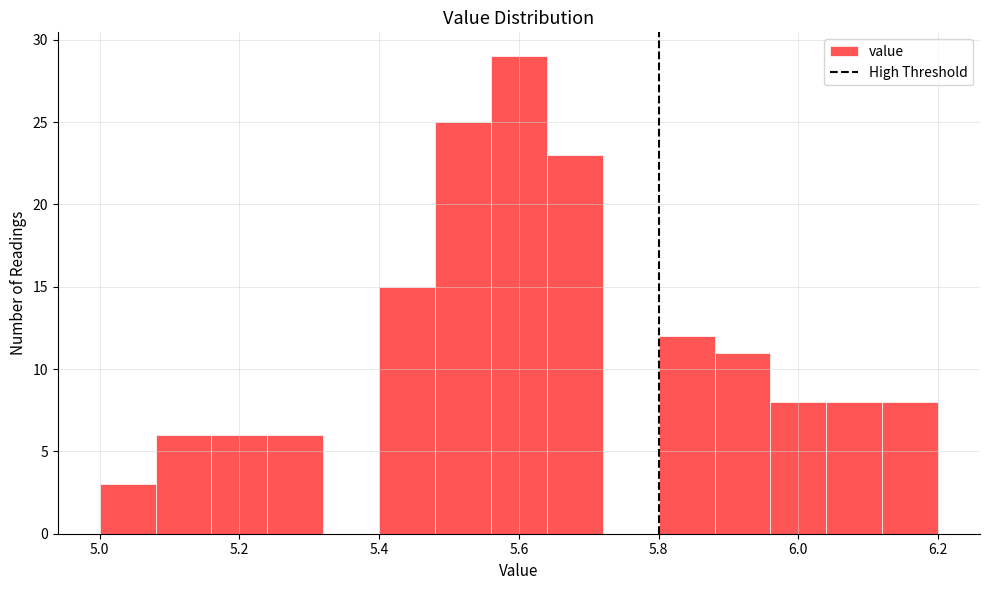

Which range on the x-axis has the tallest bar?

5.56 to 5.64